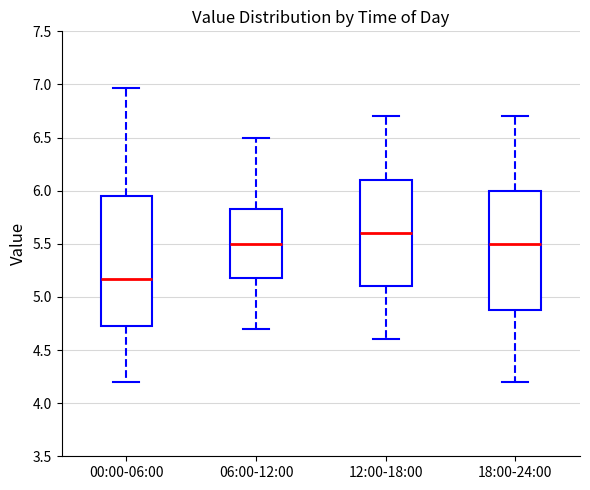

Where is the lower edge of the box for 12:00-18:00 on the y-axis? The values are not printed on the chart, so give them approximately, as read against the axis.

5.10